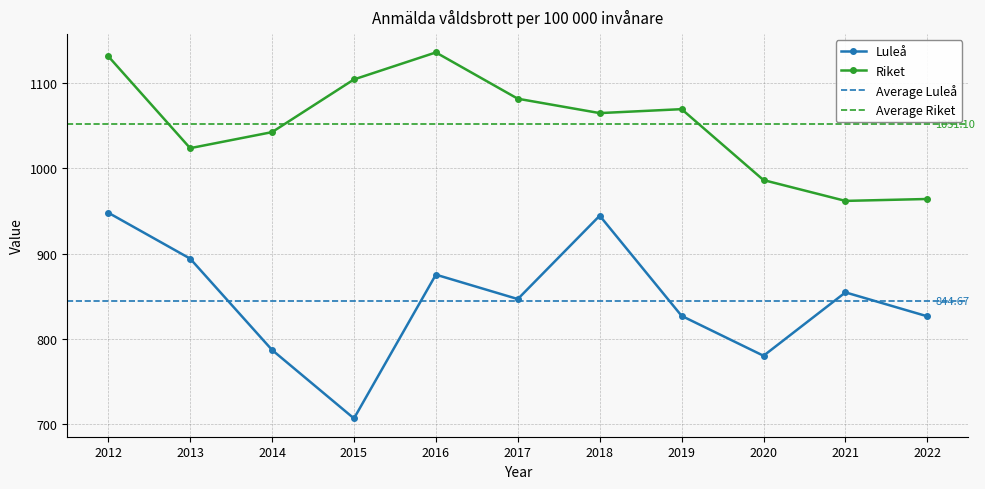

Rank the categories by Luleå value from highest to lowest.

2012, 2018, 2013, 2016, 2021, 2017, 2019, 2022, 2014, 2020, 2015